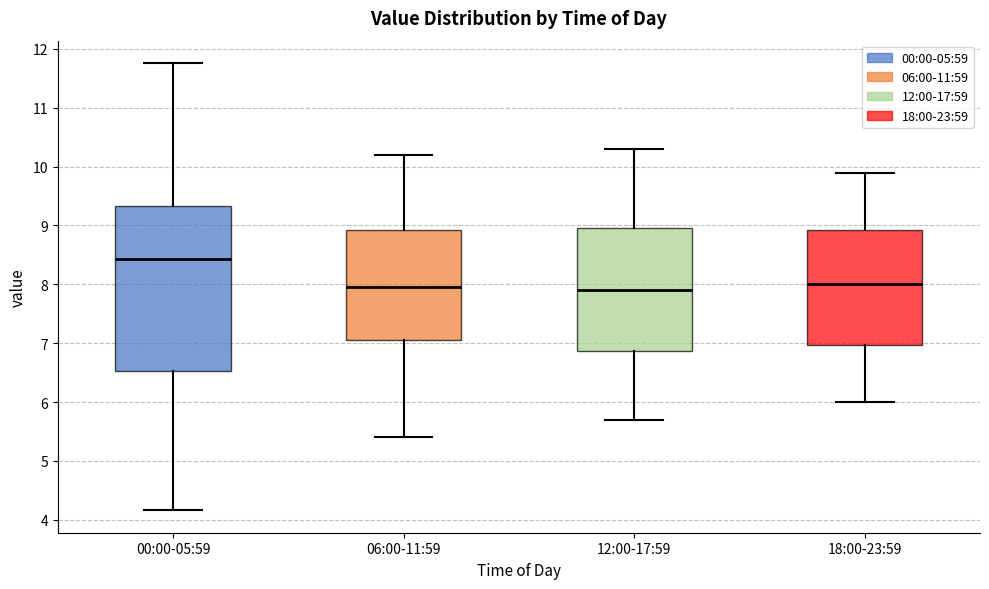

Which box is the tallest, from its lower edge to its upper edge?

00:00-05:59